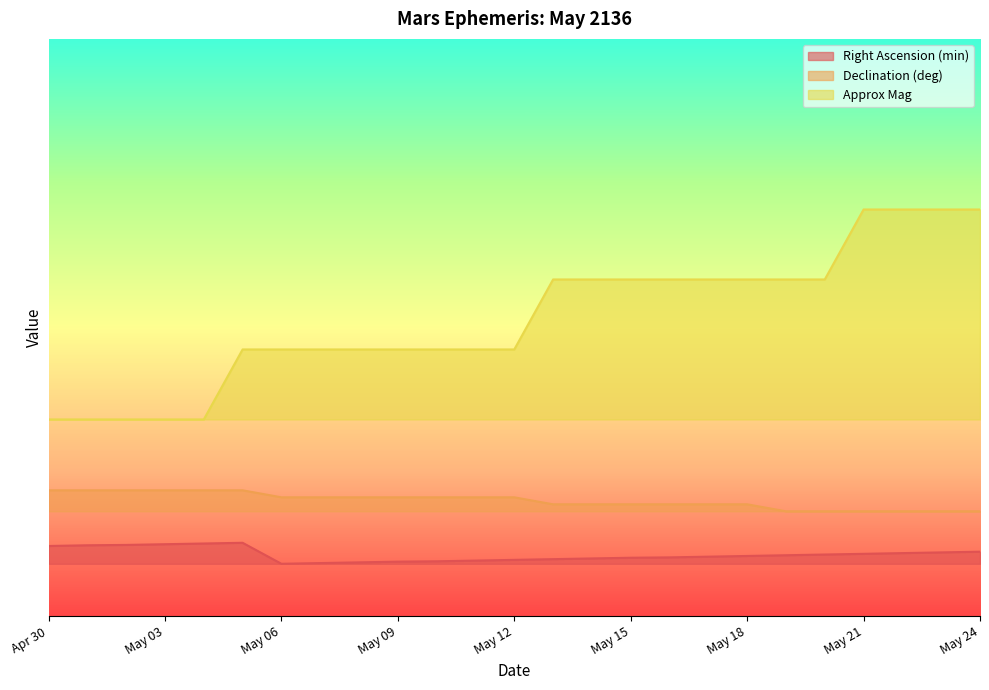

At which label is Approx Mag closest to 11?

May 05